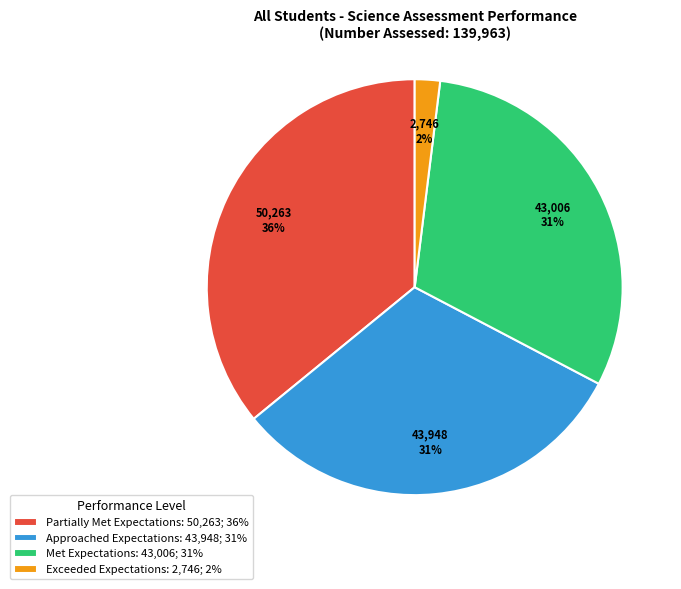

To the nearest percent, what is the difference between the largest and smallest slice percentages?

34%